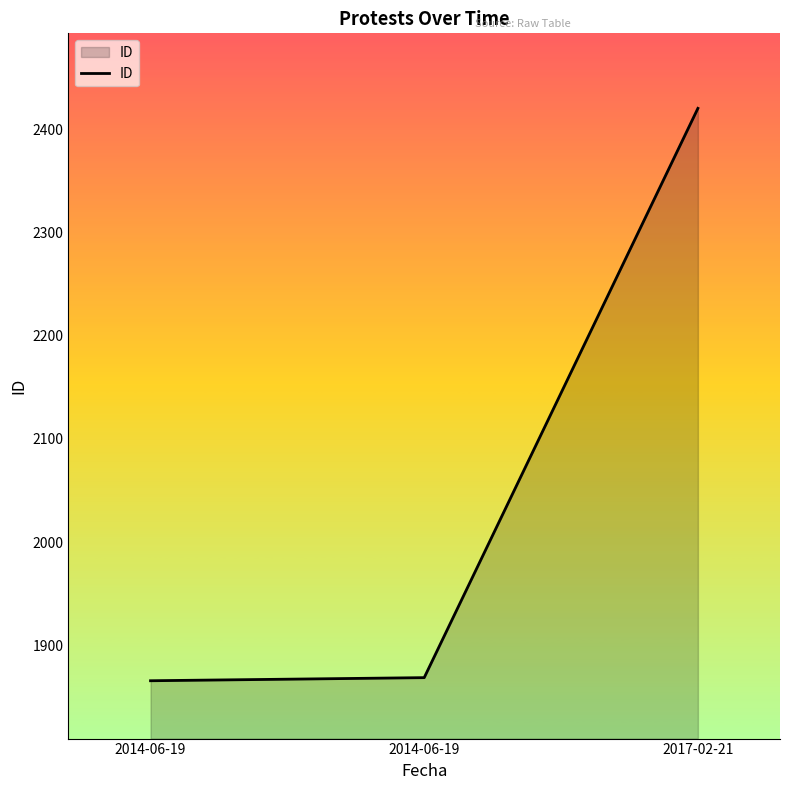

What is the minimum value shown in the chart?

1866